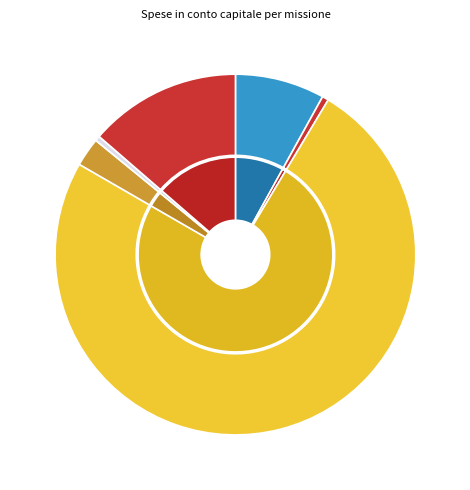

Which has a higher value, Urbanistica or Trasporti?

Urbanistica